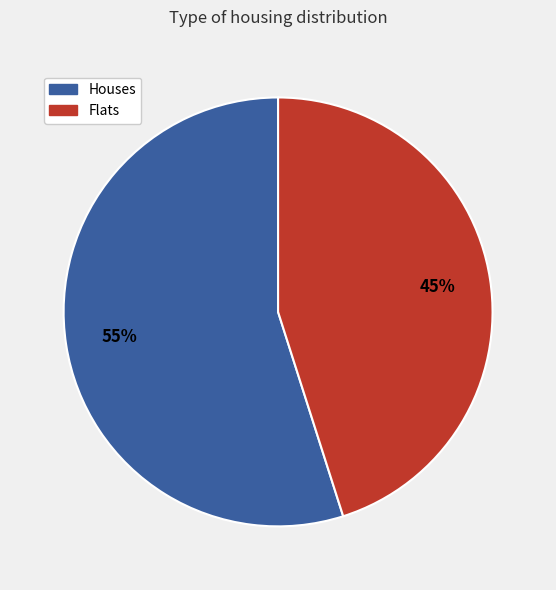

To the nearest percent, what is the average slice percentage?

50%